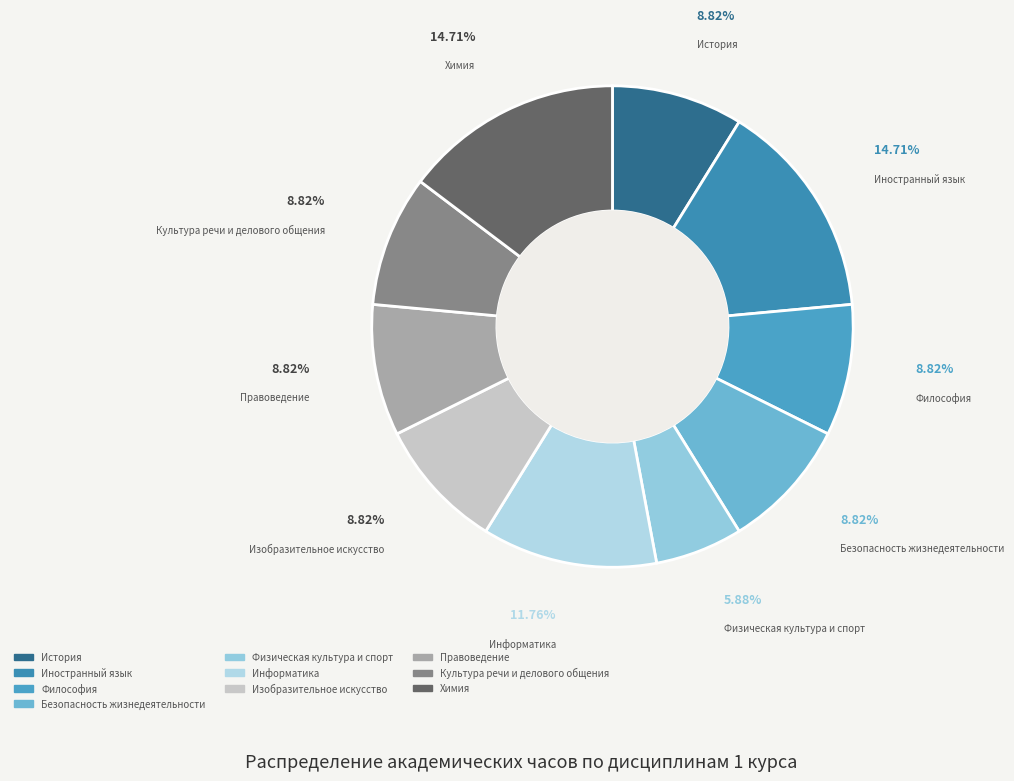

Is there any slice that represents more than half of the pie?

No